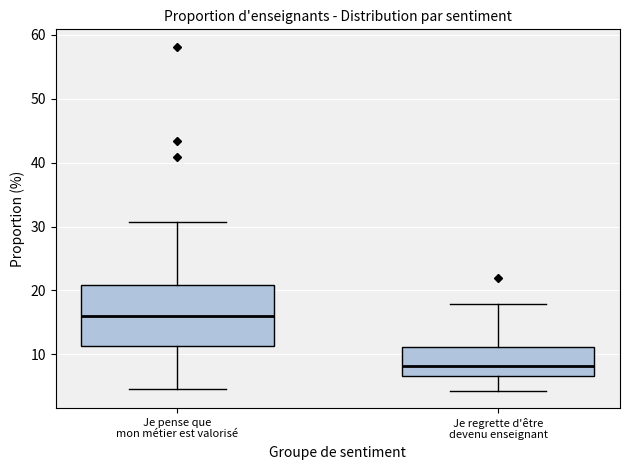

Where does the upper whisker of the box for Je pense que mon métier est valorisé end on the y-axis? The values are not printed on the chart, so give them approximately, as read against the axis.

31